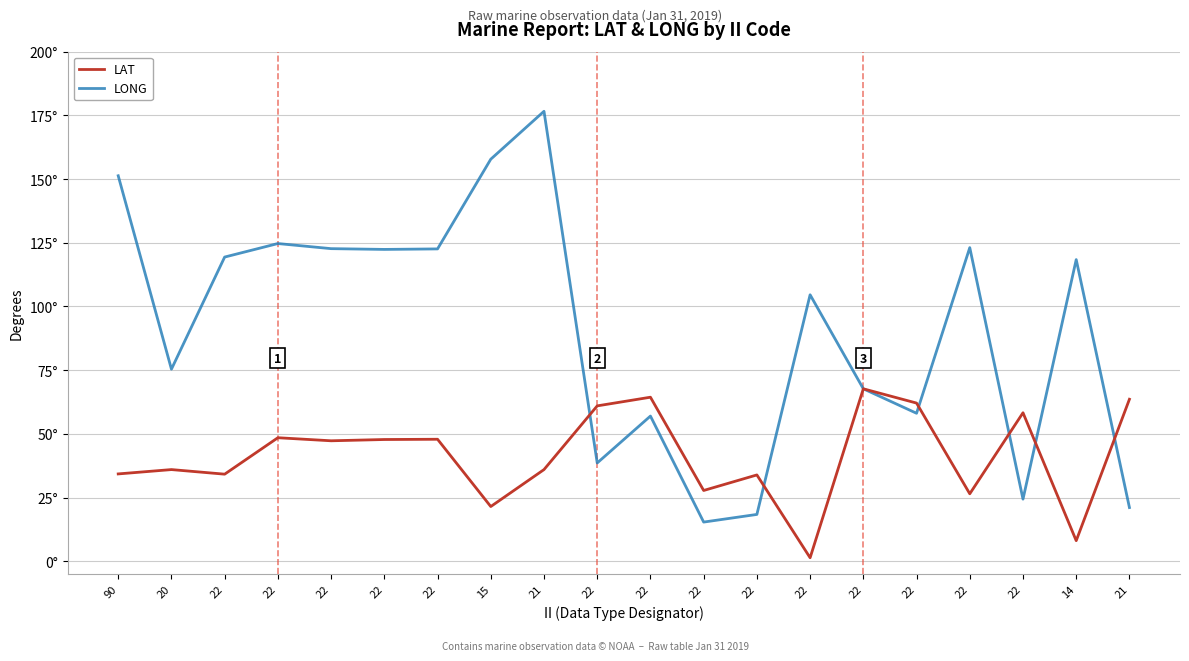

Which series changed the most between 22 and 21?

LONG